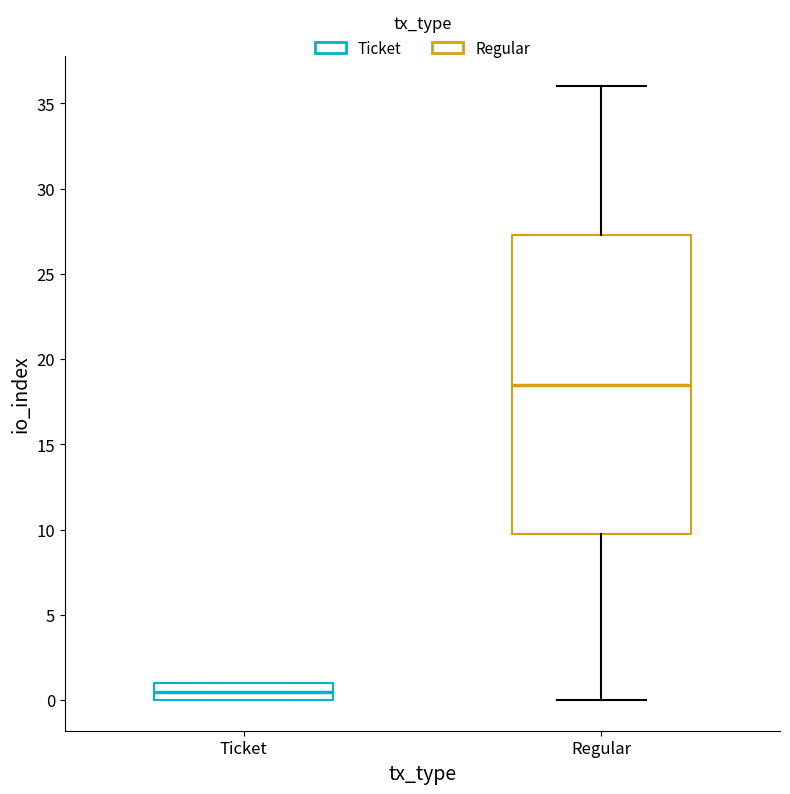

Reading left to right, read every box against the y-axis: the position of its median line, the range the box covers, and the ends of its whiskers. The values are not printed on the chart, so give them approximately, as read against the axis.

Ticket: median 0.5, box 0.0 to 1.0, whiskers 0.0 to 1.0
Regular: median 18.5, box 10.0 to 27.5, whiskers 0.0 to 36.0